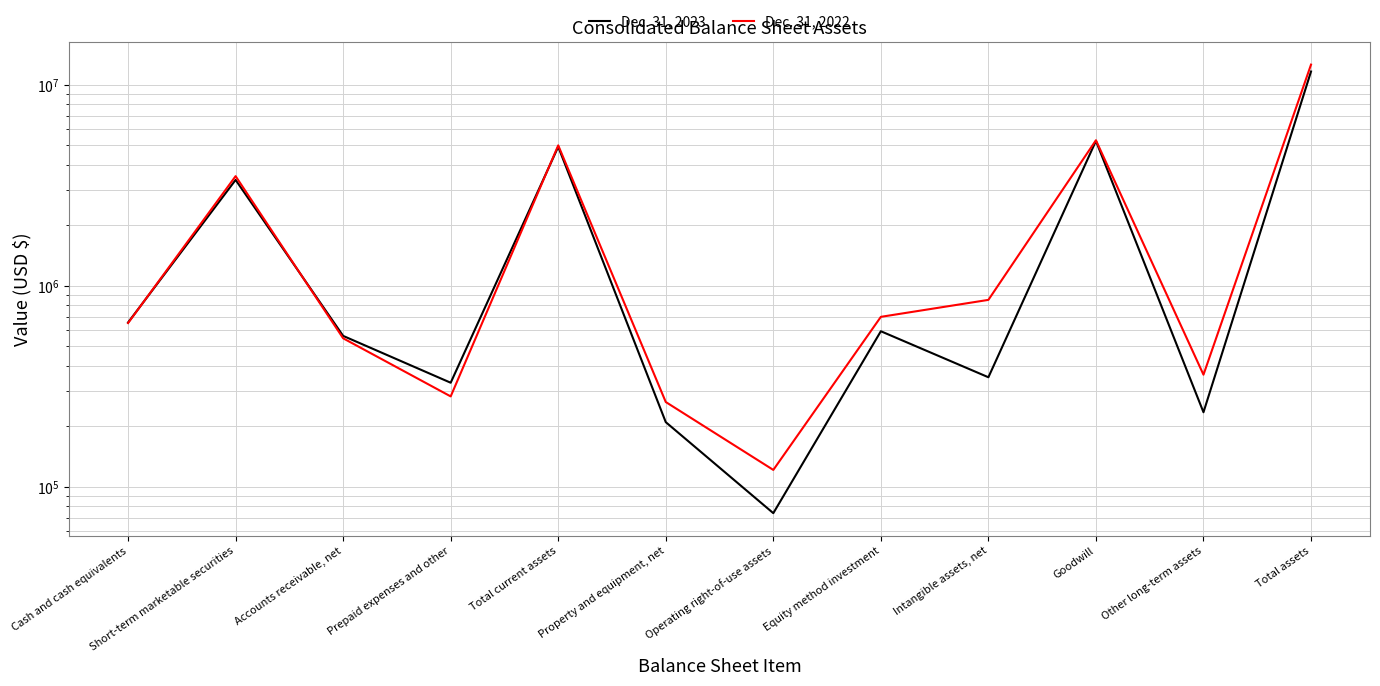

How many lines are shown in the chart?

2